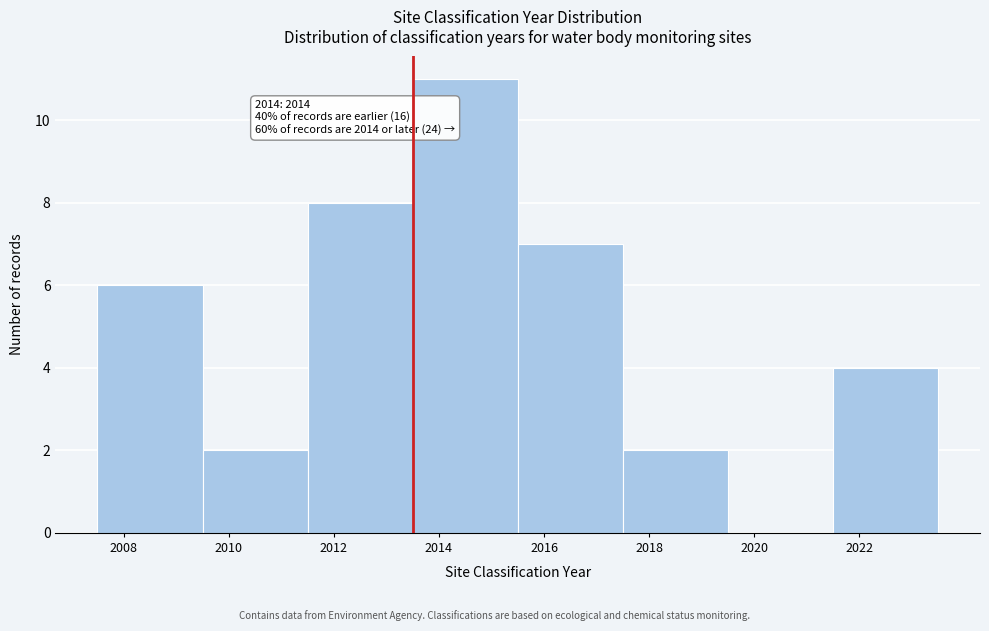

Reading left to right, extract all data points from this chart.

2008=6	2010=2	2012=8	2014=11	2016=7	2018=2	2020=0	2022=4